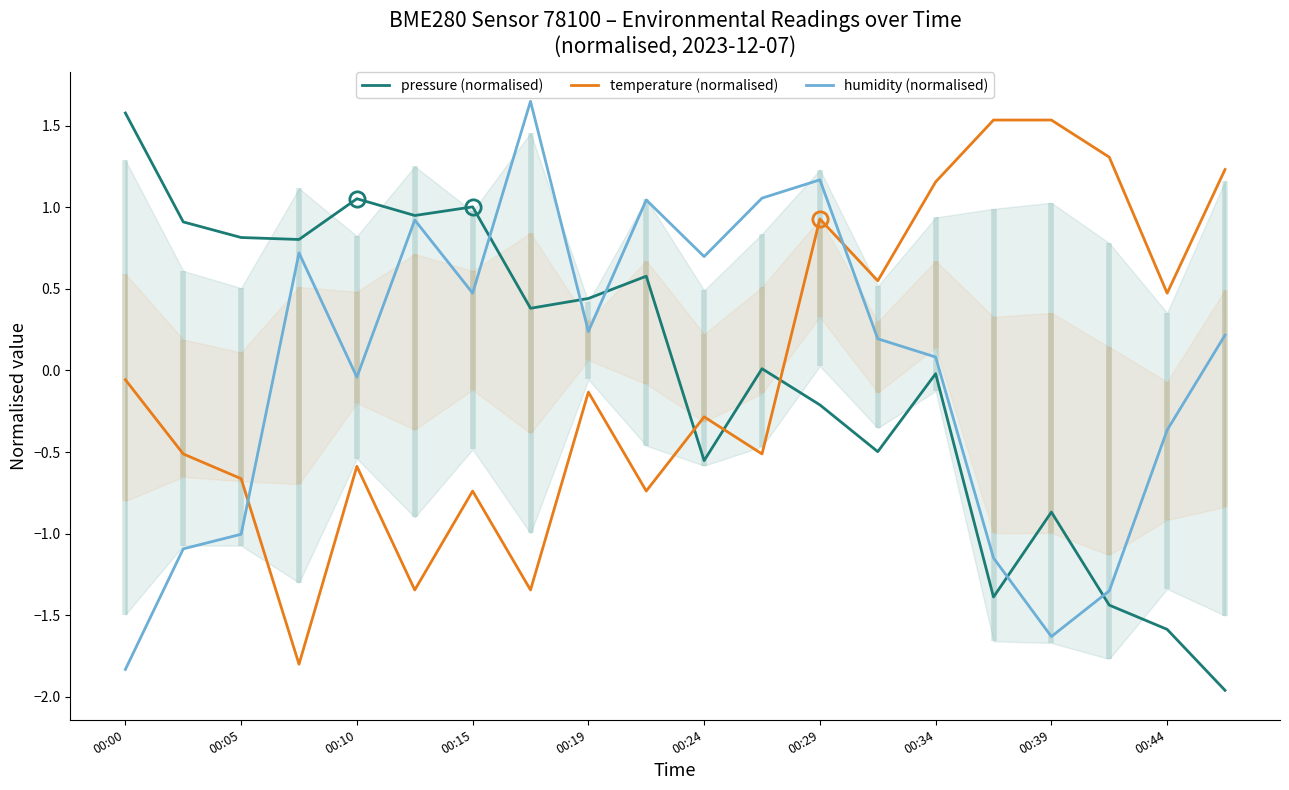

Which series ends up on top after the final intersection of pressure (normalised) and temperature (normalised)?

temperature (normalised)